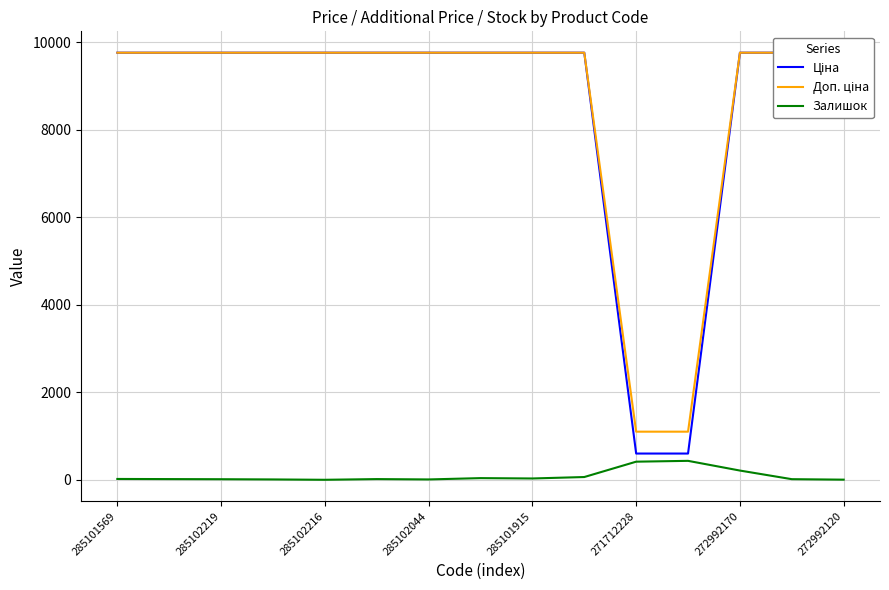

Which series has the widest spread of values?

Ціна